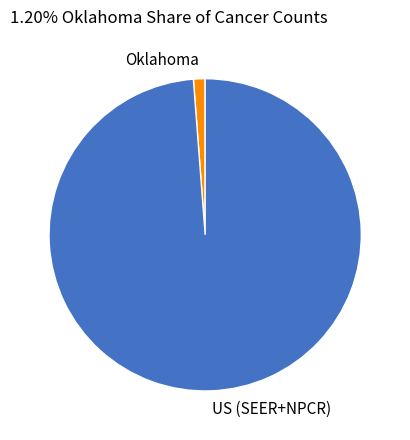

The Oklahoma slice represents 1% of the pie. True or false?

True